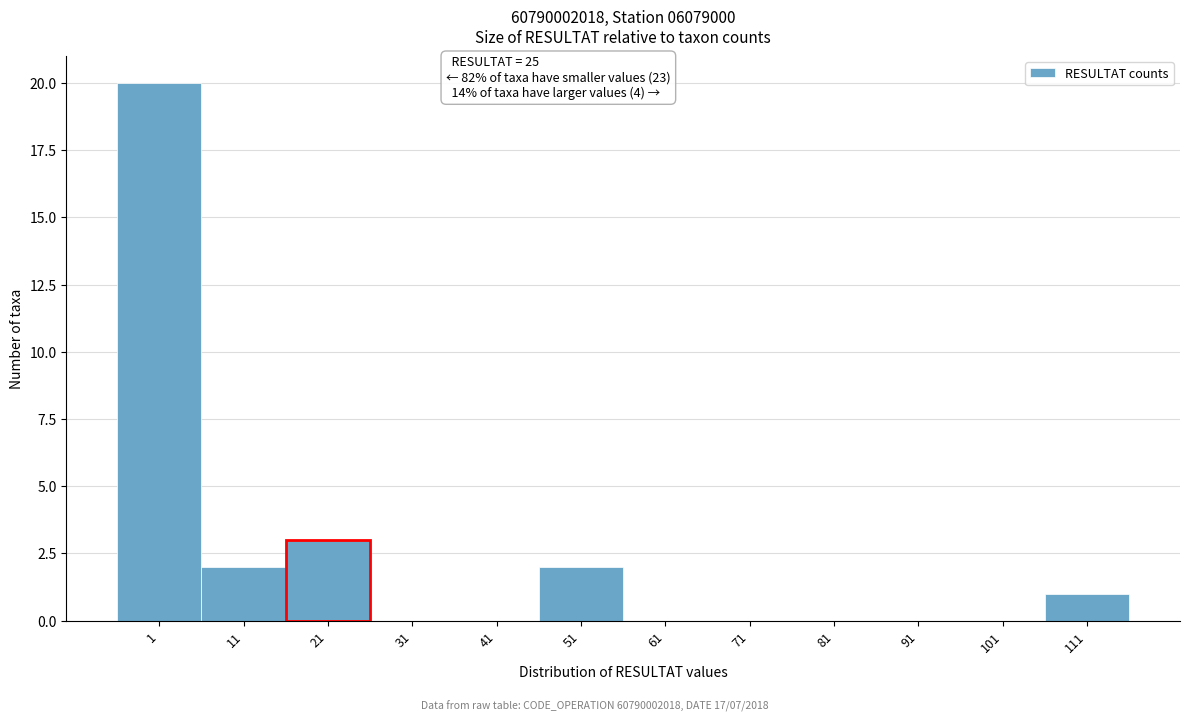

Reading left to right, extract all data points from this chart.

1=20	11=2	21=3	31=0	41=0	51=2	61=0	71=0	81=0	91=0	101=0	111=1